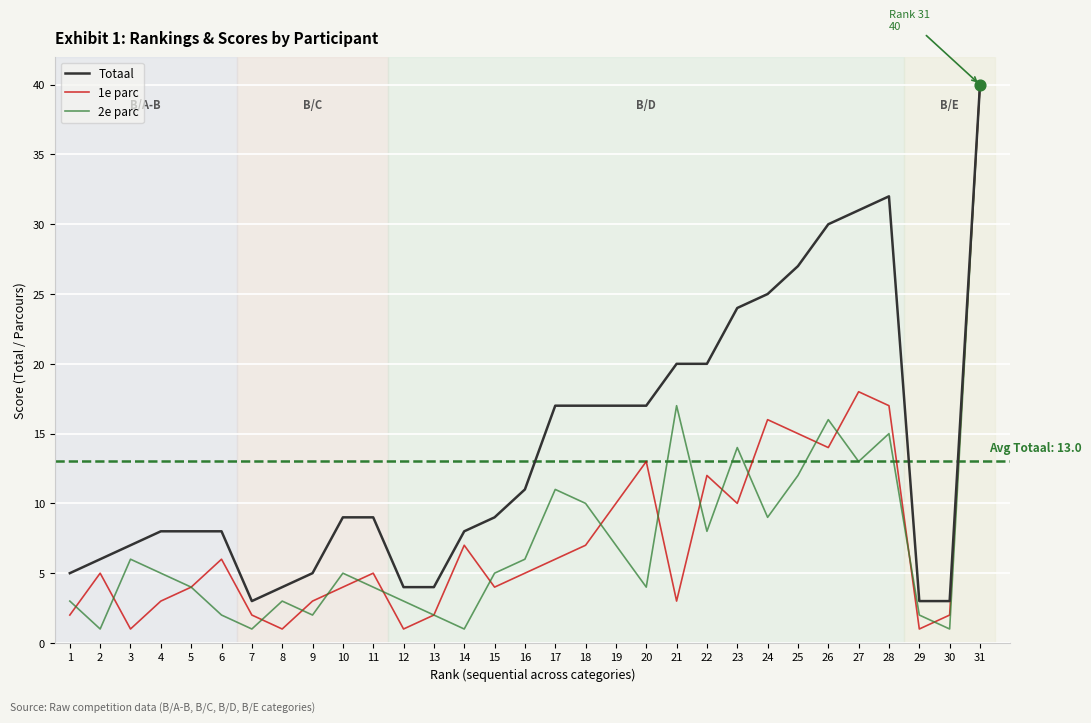

Is the value of 2e parc at 20 greater than the value of 1e parc at 9?

Yes